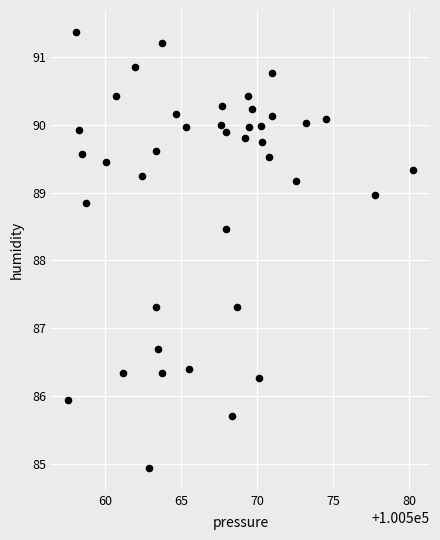

What is the range of Y values (max minus min)?

6.4